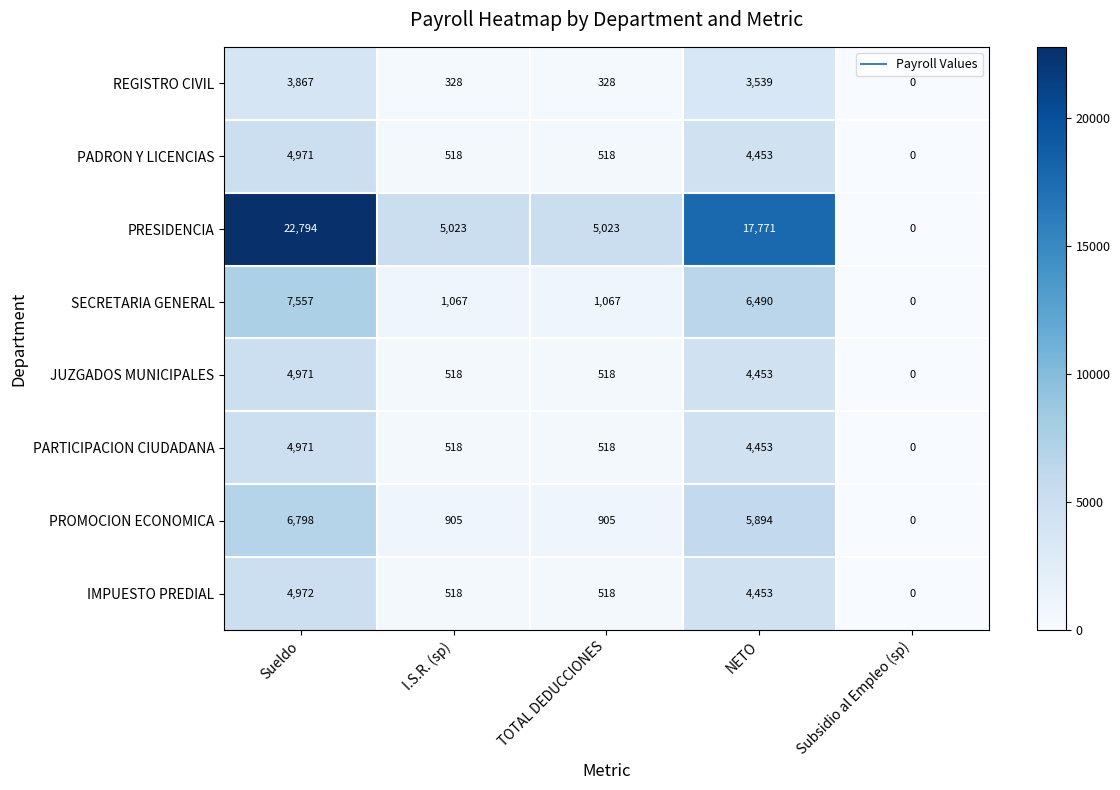

What is the average value of the JUZGADOS MUNICIPALES series?

2092